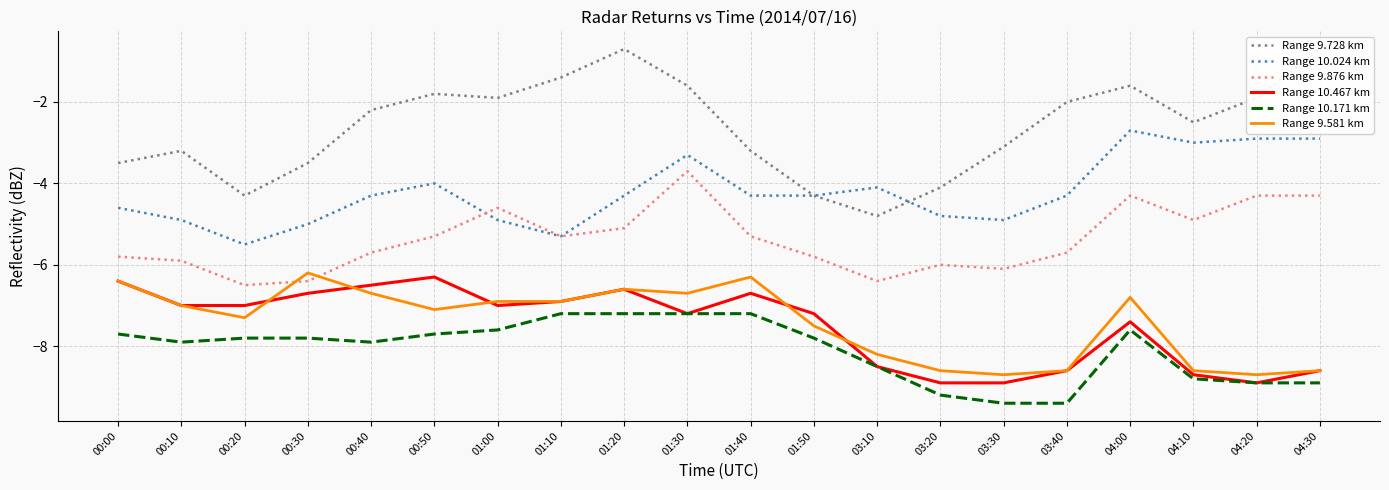

Which has a higher value, 03:10 or 00:40?

00:40